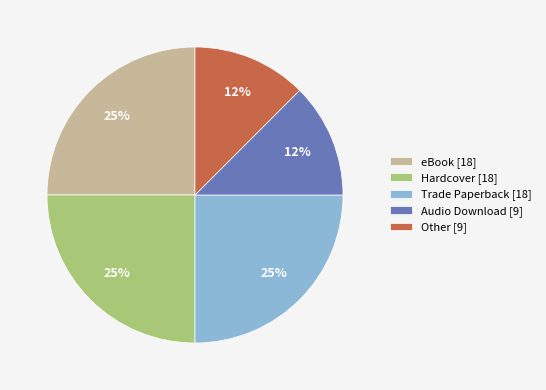

The Other [9] slice represents 12% of the pie. True or false?

True